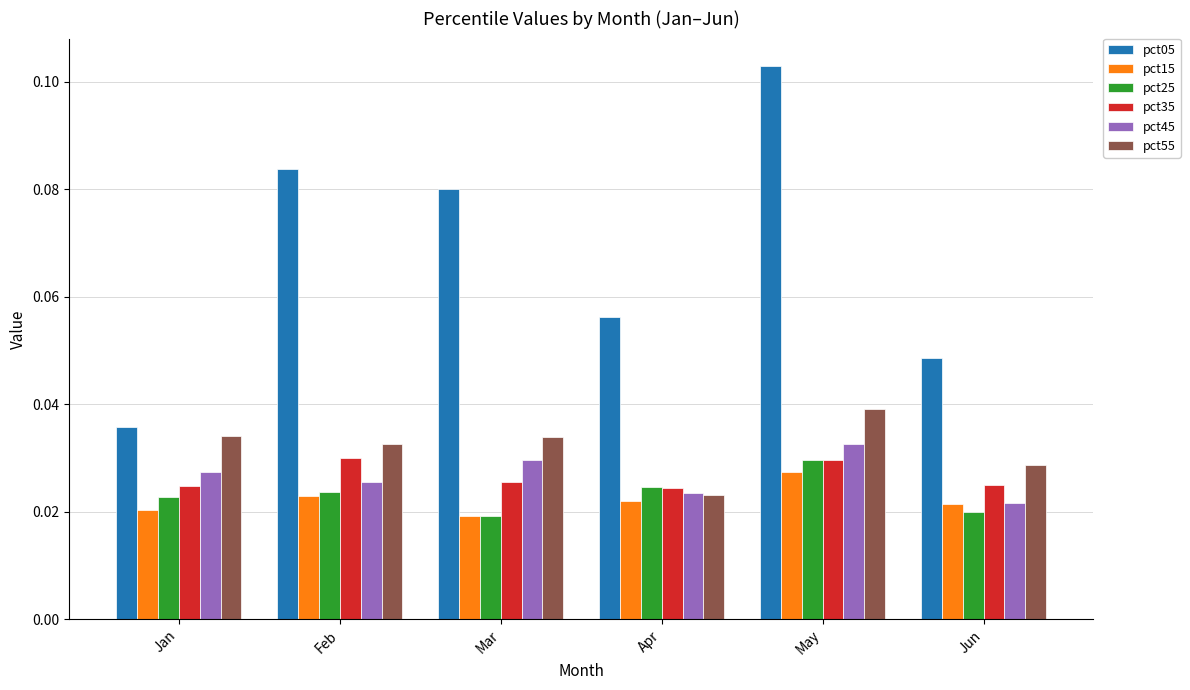

Where is pct05 nearest to the value 0?

Jan